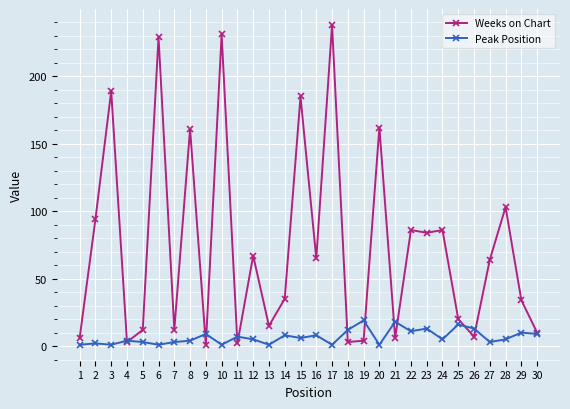

How many data points in Weeks on Chart are less than 64?

15